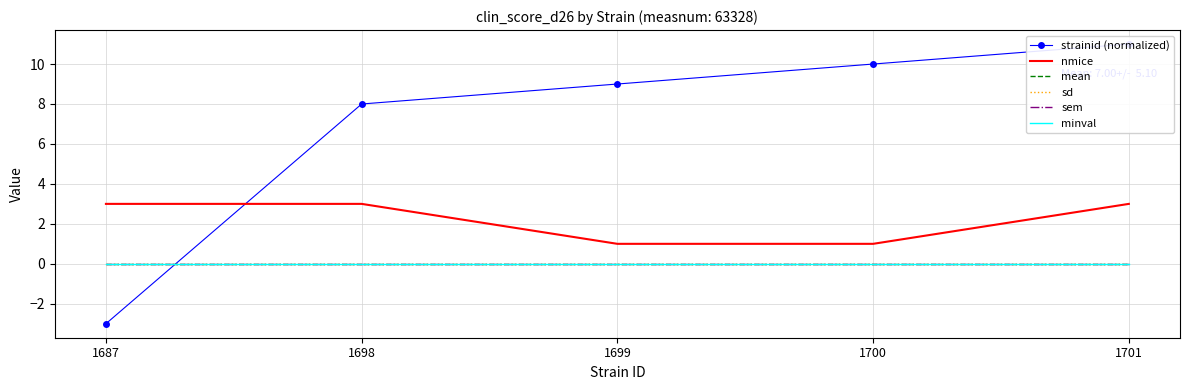

Between 1698 and 1700, which series saw the biggest shift?

strainid (normalized)